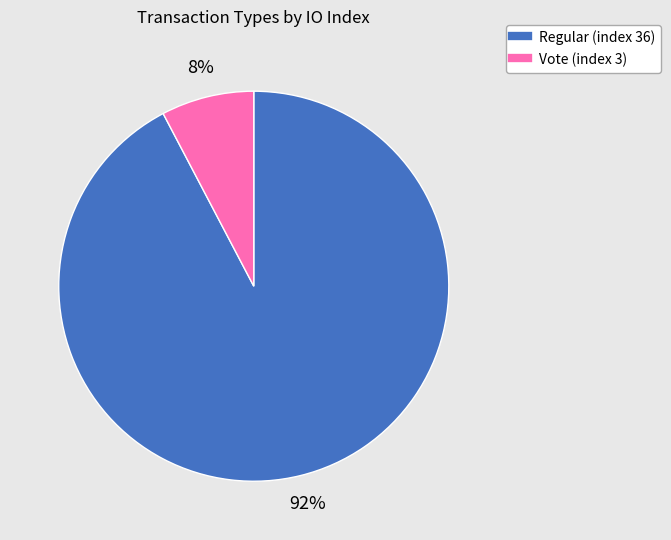

How many segments does this pie chart have?

2